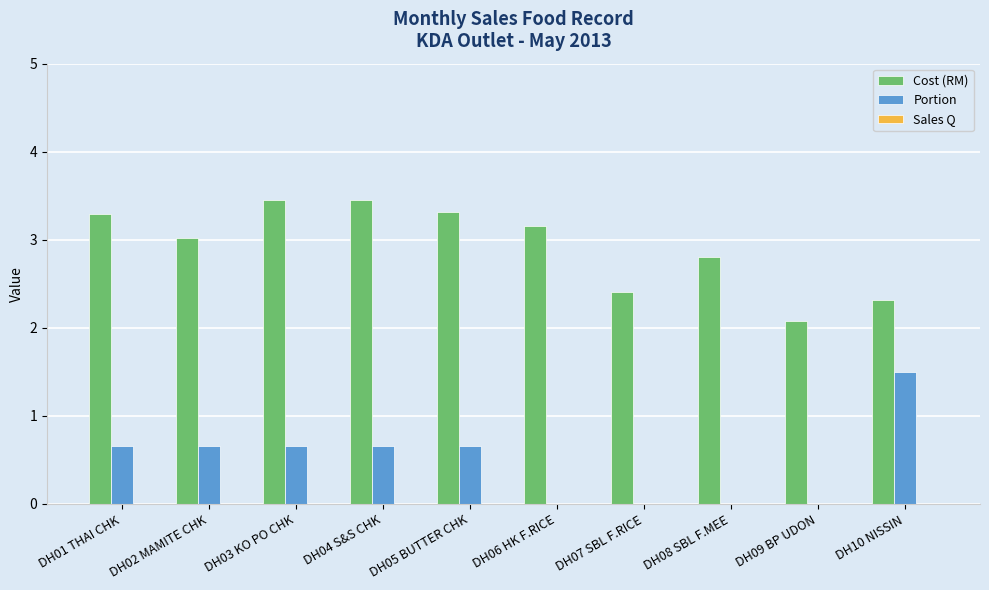

What is the sum of all Cost (RM) values?

29.3